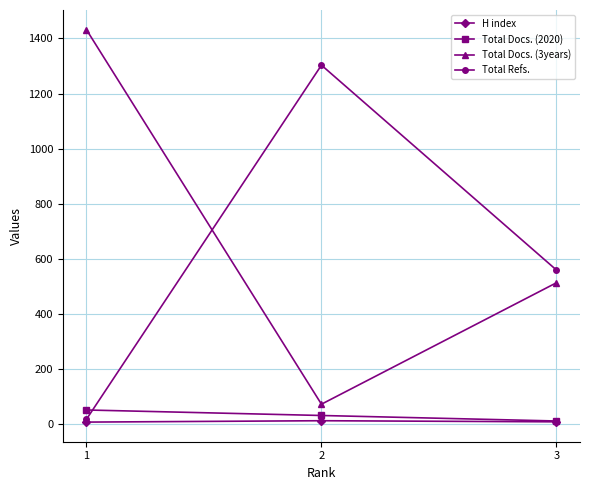

What is the spread (max minus min) of values at 1?

1425